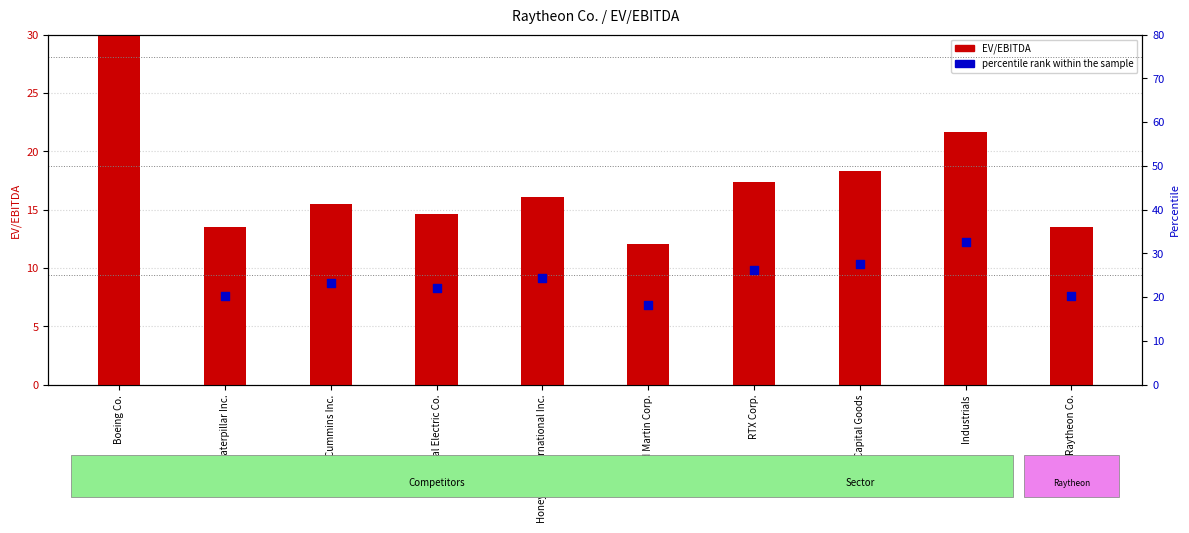

At which category is the sum across all series the highest?

Boeing Co.